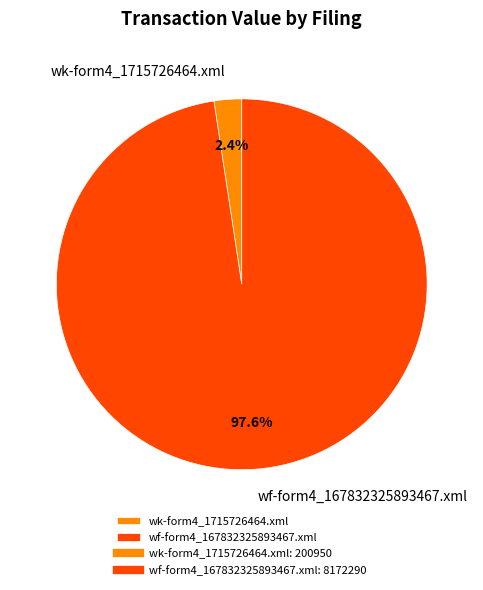

To the nearest percent, what is the difference between the wf-form4_167832325893467.xml and wk-form4_1715726464.xml slice percentages?

95%